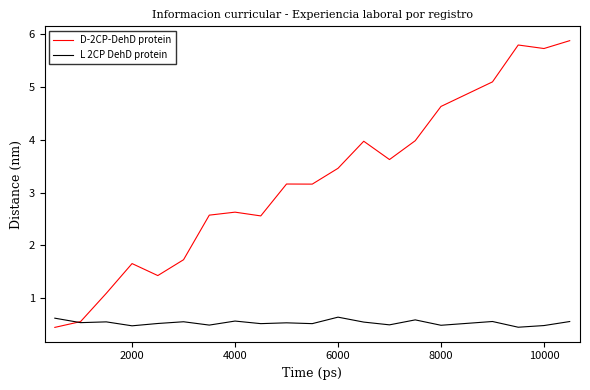

True or false: D-2CP-DehD protein has more than 1 points higher than both neighbors.

True